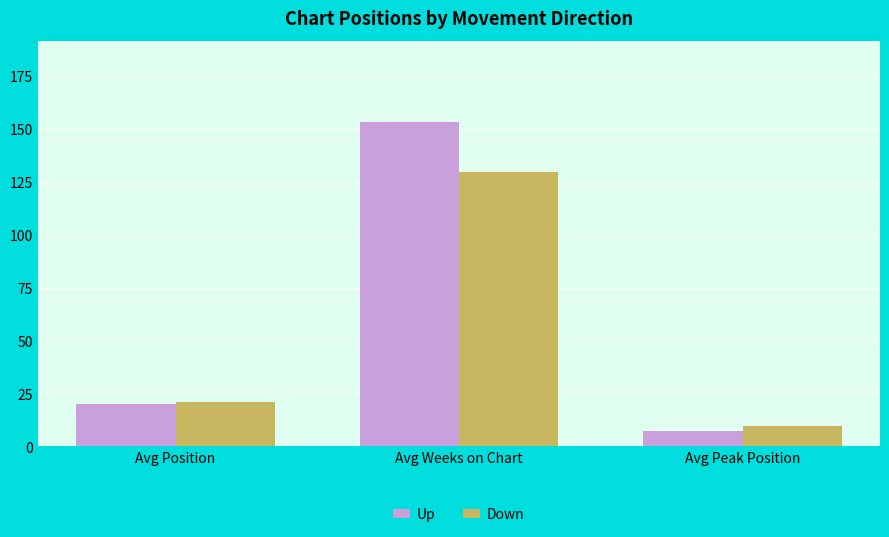

Reading right to left, what are all the values shown in this chart?

Up: 7.1	153.3	20.2
Down: 9.6	129.9	21.1